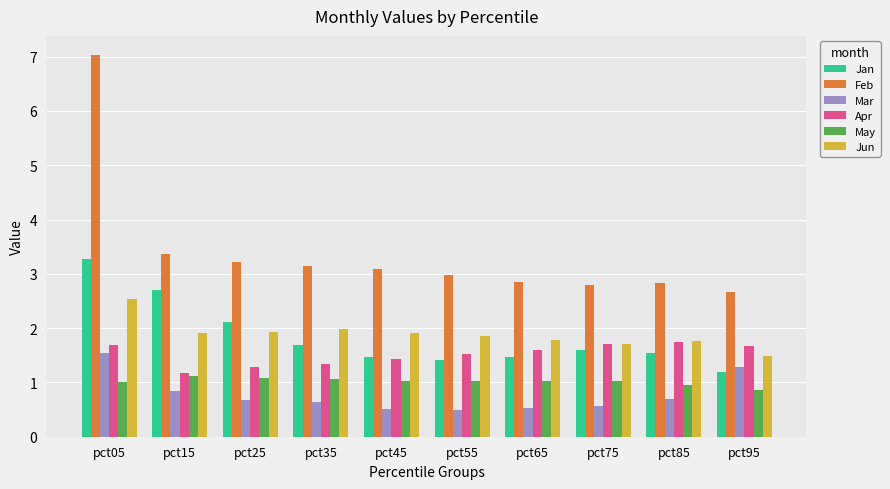

Which series has the largest range (max minus min)?

Feb